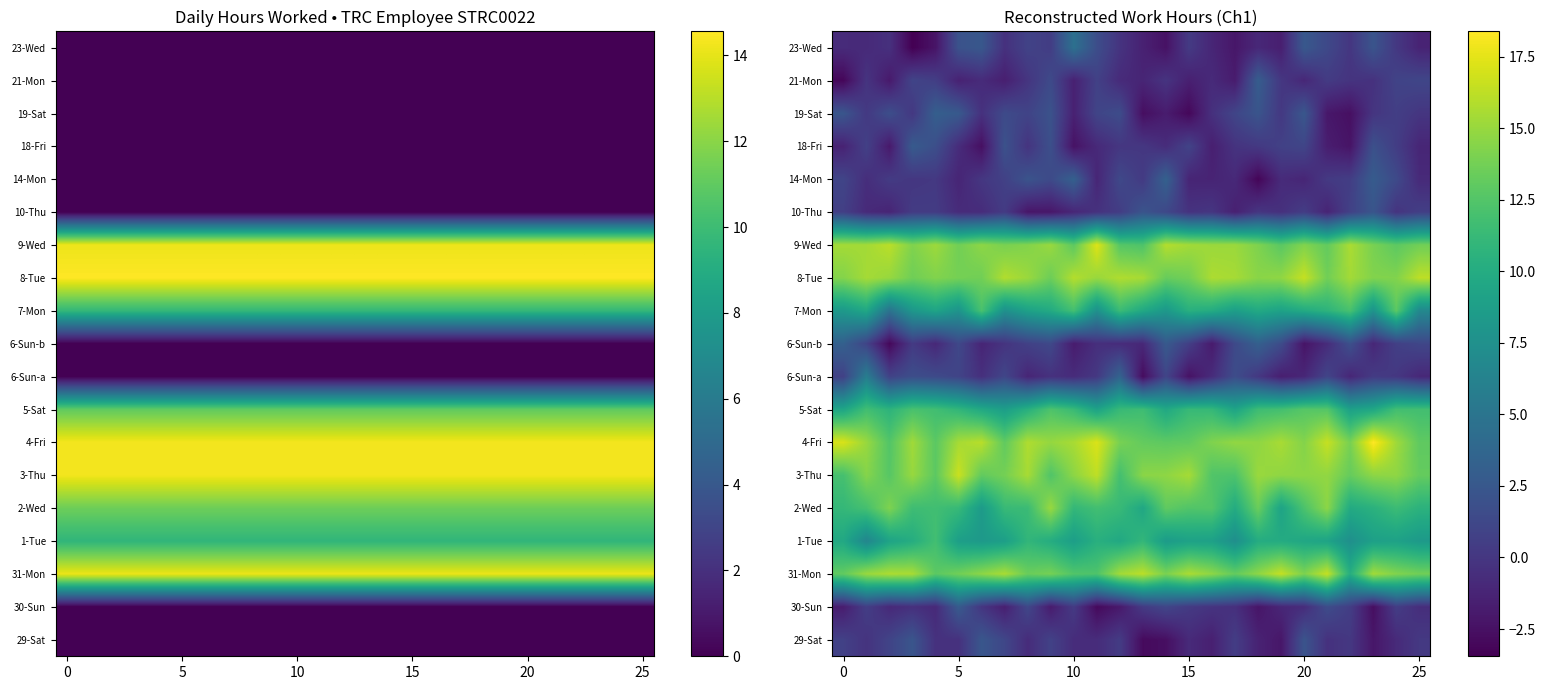

List the series in order of their peak value, lowest first.

10-Thu, 29-Sat, 18-Fri, 30-Sun, 21-Mon, 19-Sat, 6-Sun-b, 14-Mon, 23-Wed, 6-Sun-a, 1-Tue, 5-Sat, 7-Mon, 2-Wed, 8-Tue, 31-Mon, 3-Thu, 9-Wed, 4-Fri